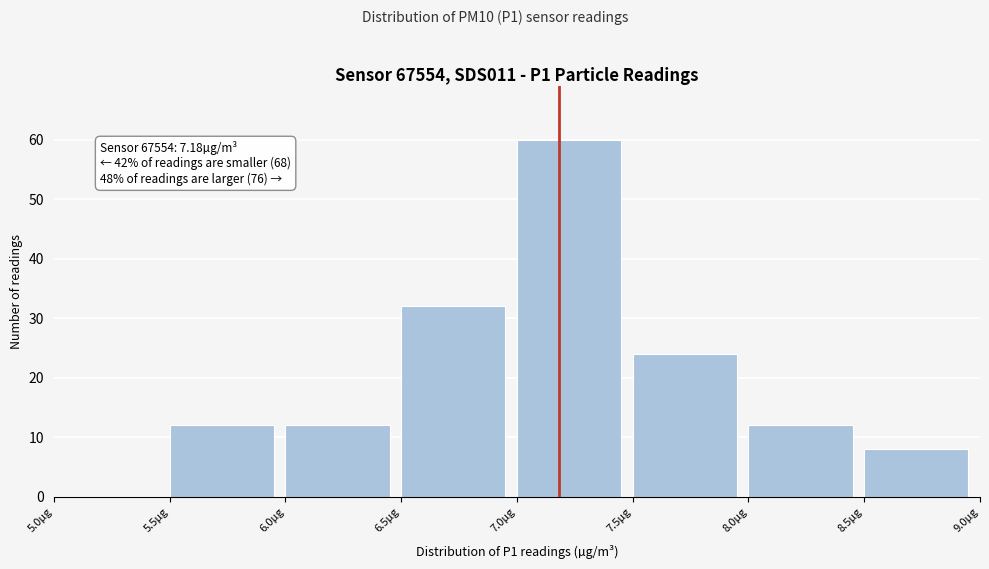

Over which range of the x-axis is the bar tallest?

7.0 to 7.5